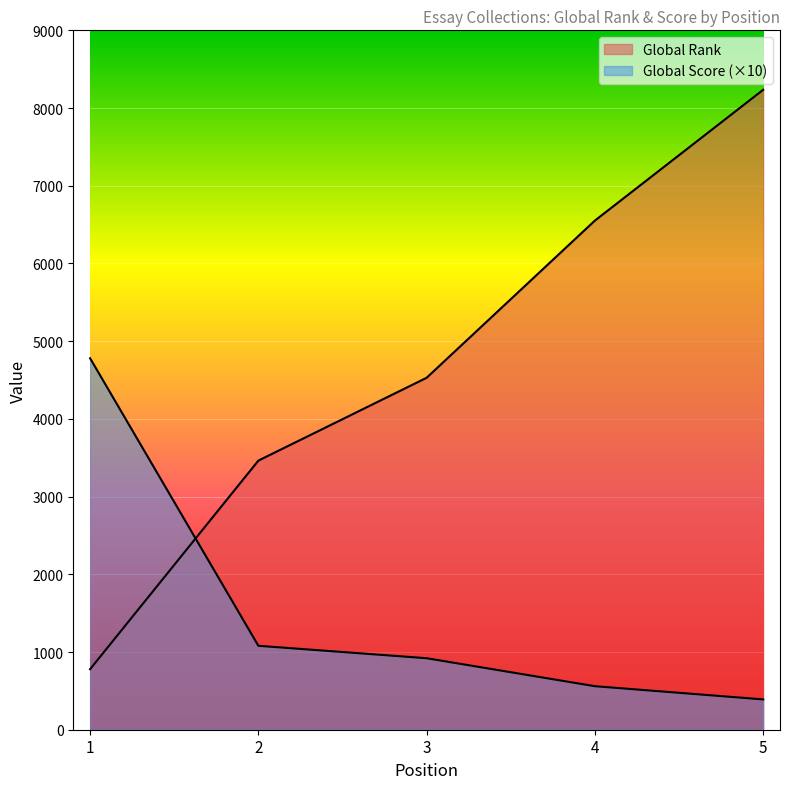

True or false: Global Score has more than 0 interior local peaks.

False